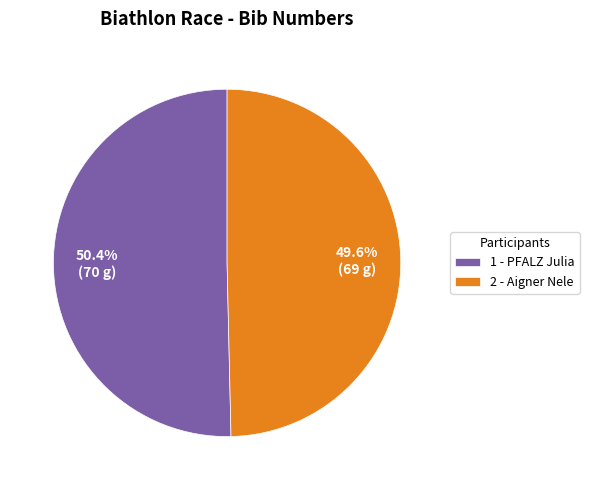

What percentage is NOT represented by 2 - Aigner Nele?

50.4%